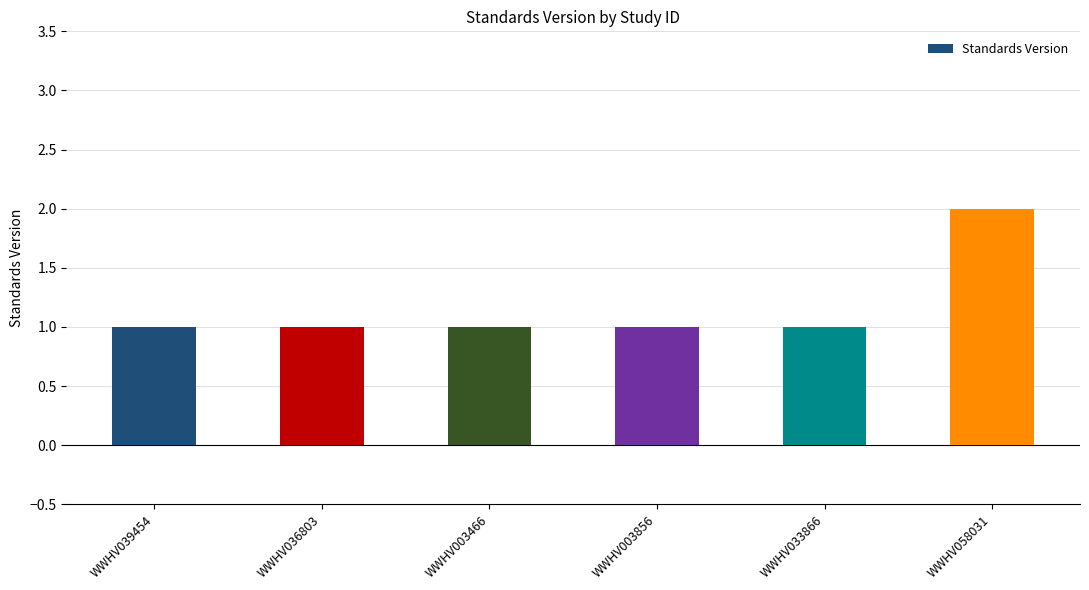

The value at WWHV003856 is 1. True or false?

True